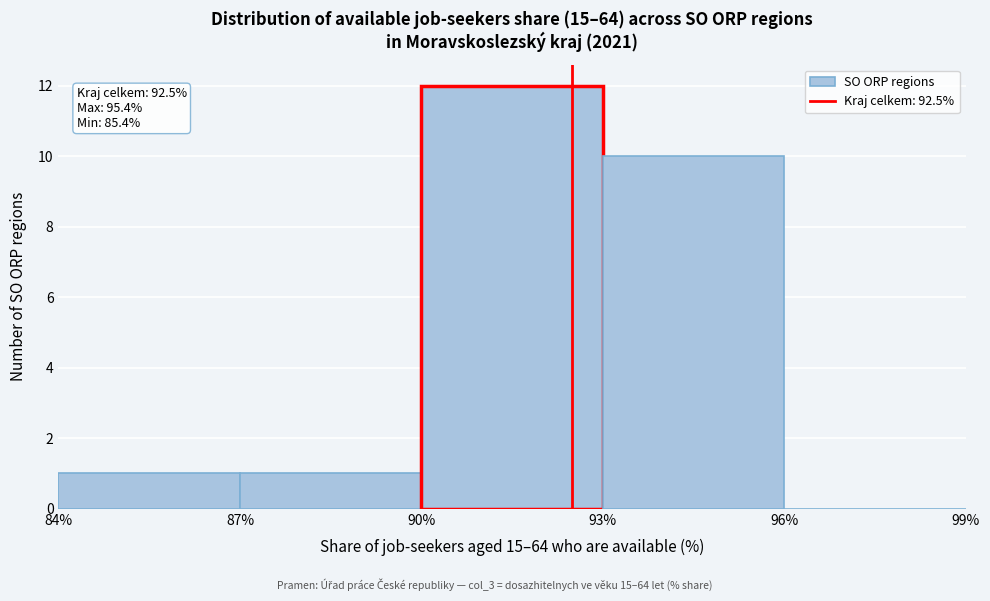

Over which range of the x-axis is the bar tallest?

90% to 93%